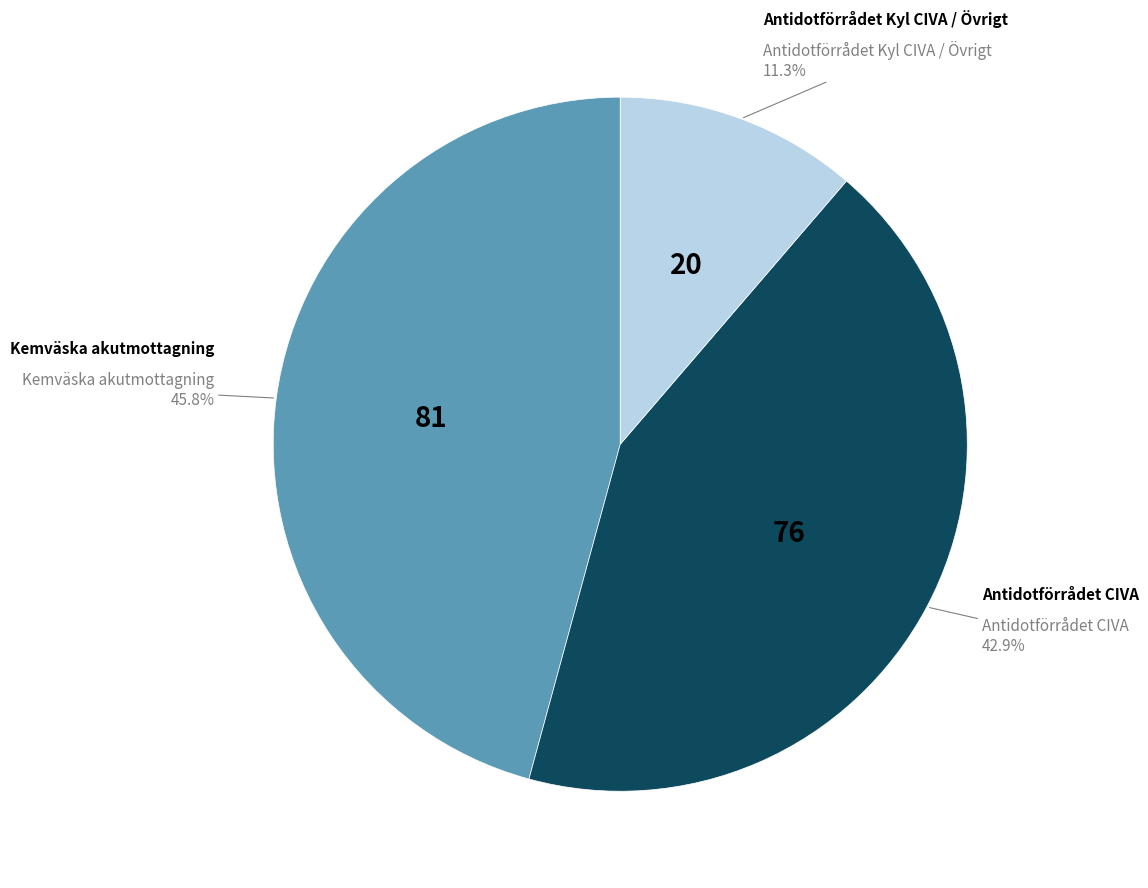

Which slice is the smallest?

Antidotförrådet Kyl CIVA / Övrigt